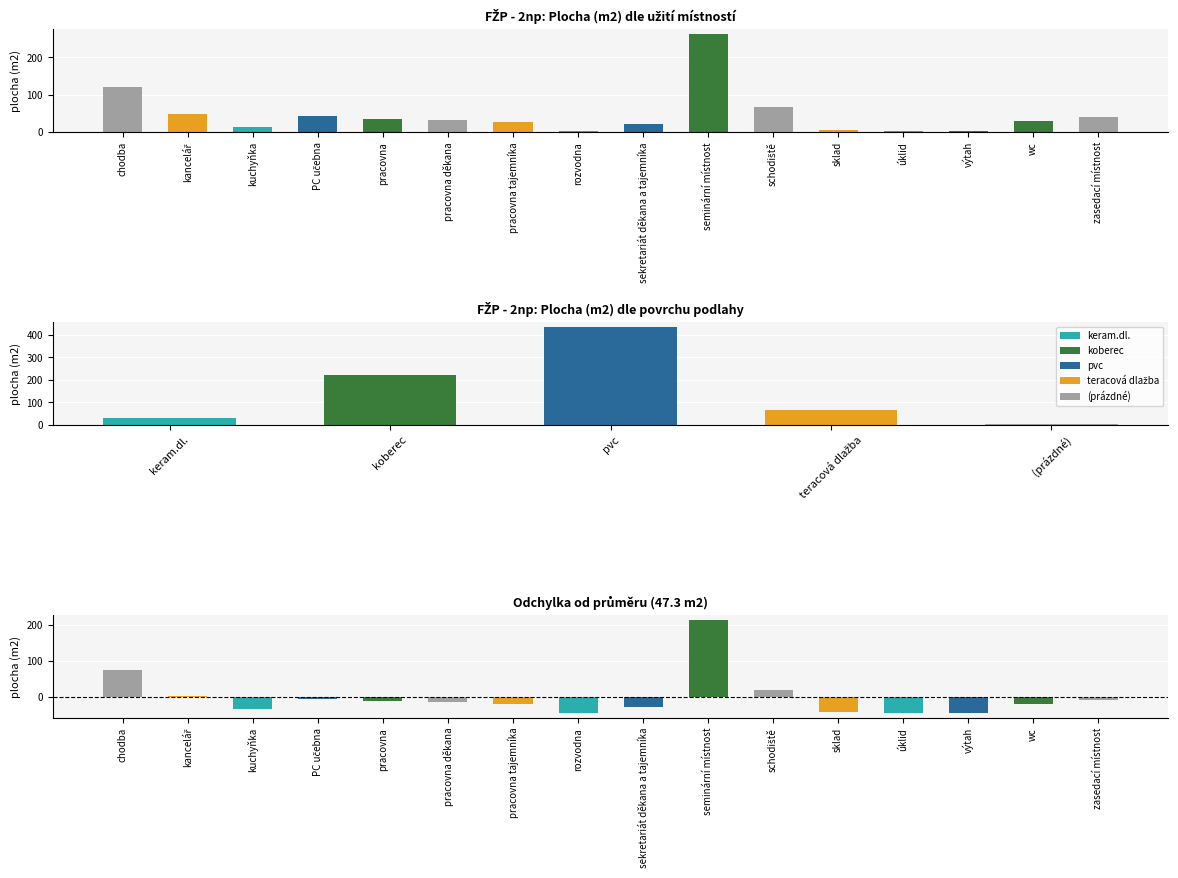

How many data points in odchylka od průměru are above -14?

7